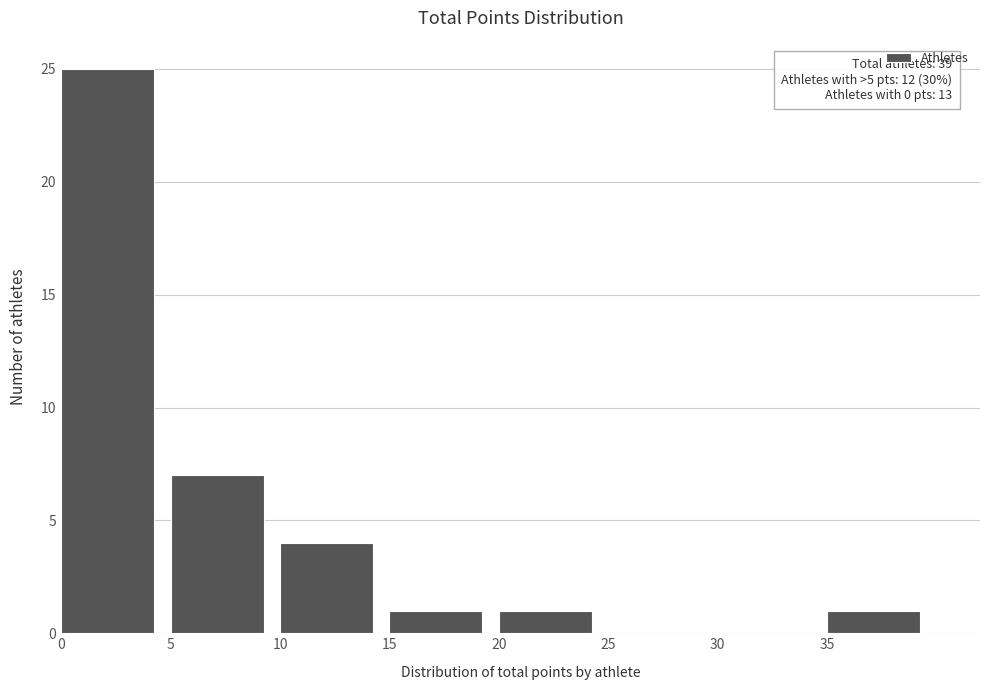

Over which range of the x-axis is the bar tallest?

0 to 5